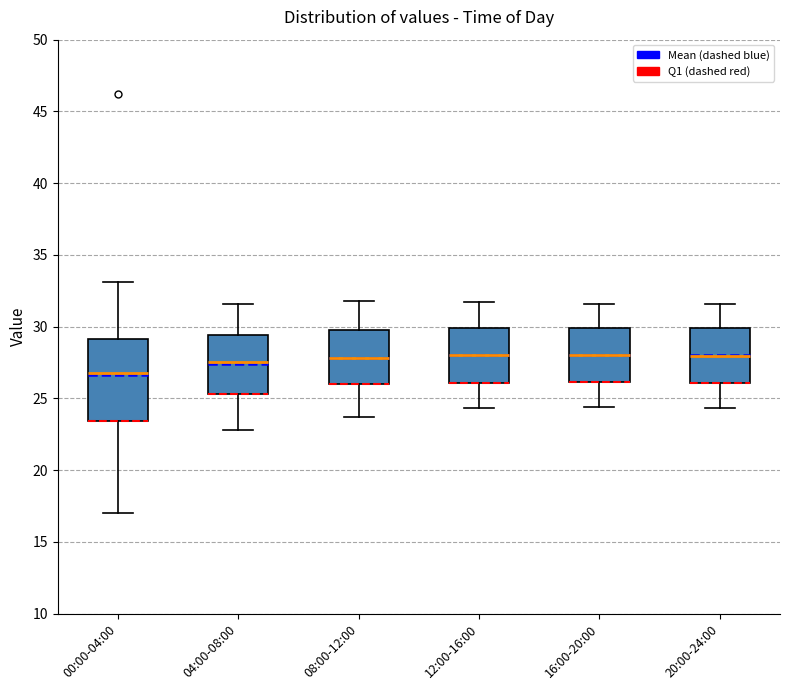

Which box's median line is the lowest?

00:00-04:00